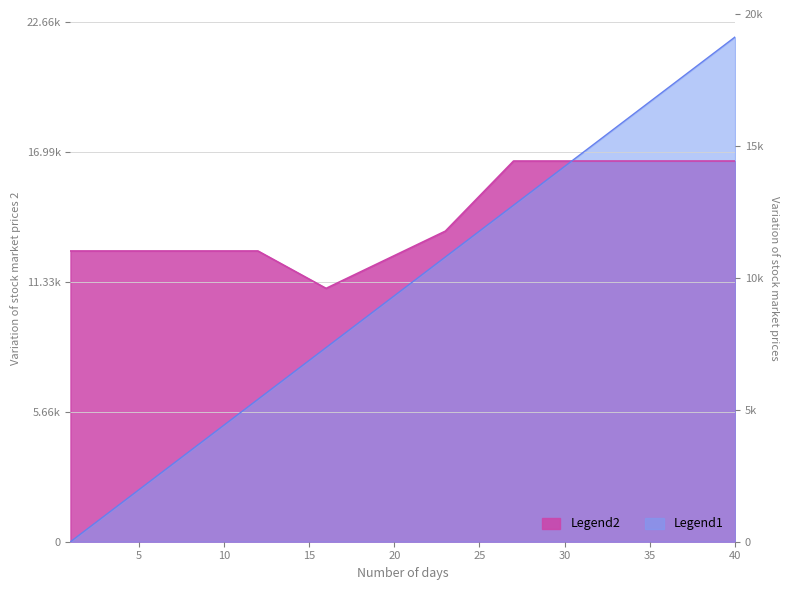

What is the difference between the second highest and minimum values?

21435.9